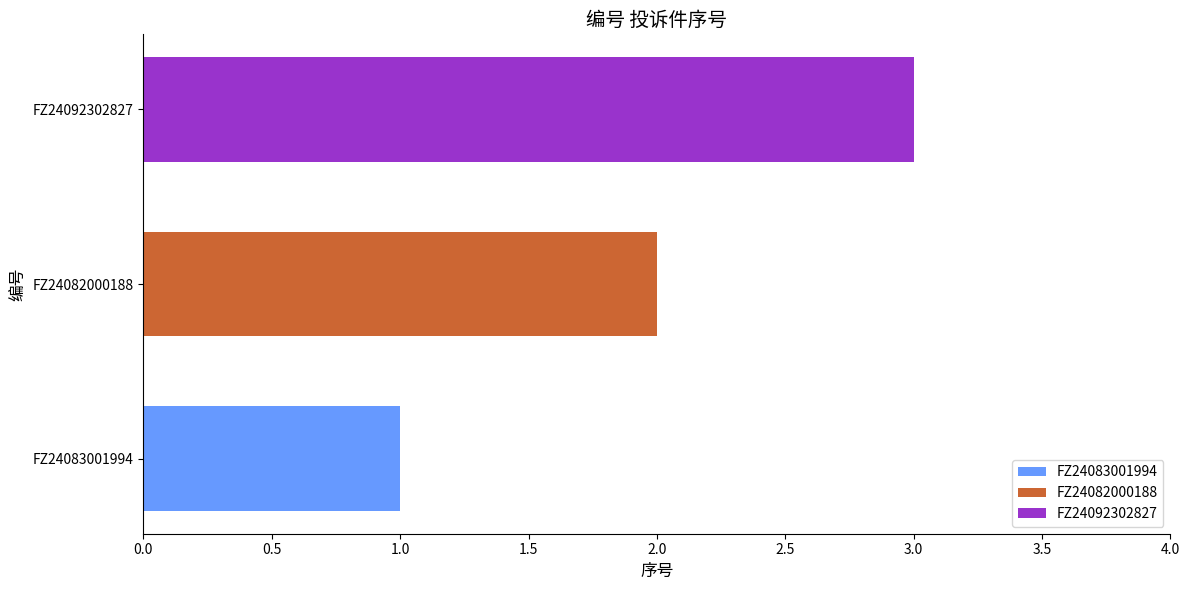

At FZ24082000188, list the series in order from smallest to largest.

FZ24083001994, FZ24082000188, FZ24092302827